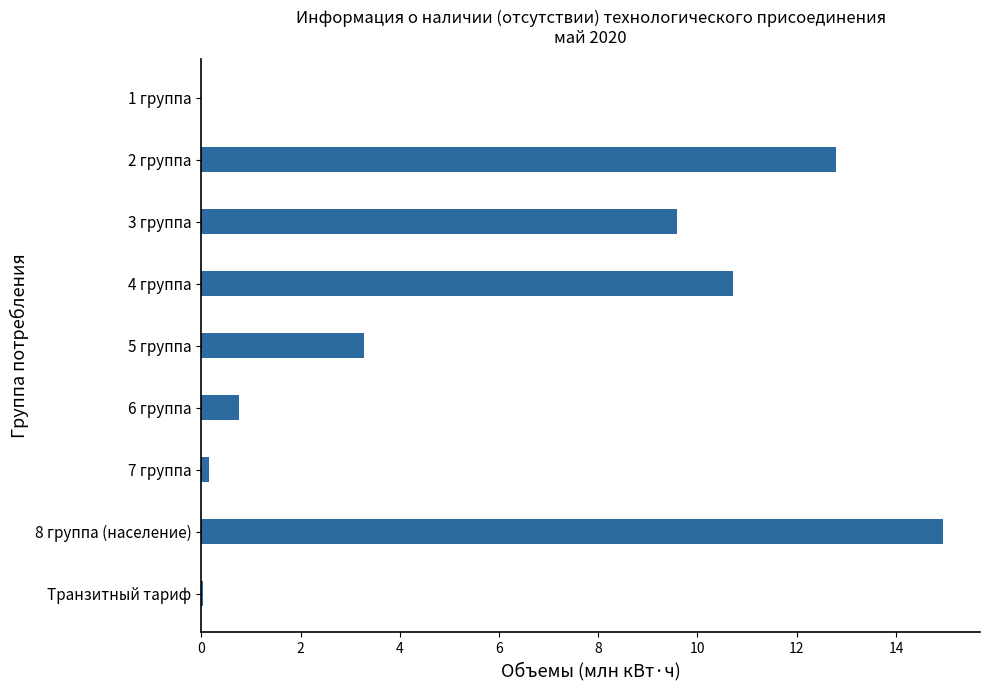

What is the sum of all values?

52.3